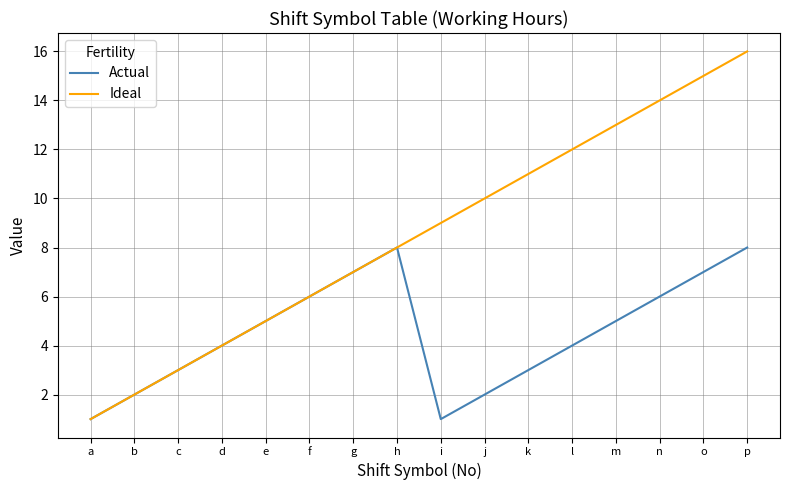

Is the value of Actual at g greater than the value of Ideal at b?

Yes